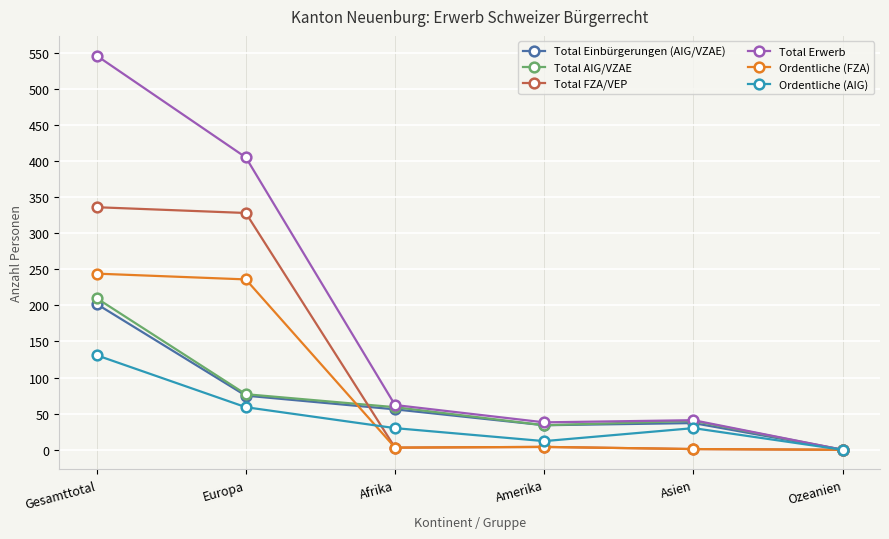

What are all the series names shown in the legend?

Total Einbürgerungen (AIG/VZAE), Total AIG/VZAE, Total FZA/VEP, Total Erwerb, Ordentliche (FZA), Ordentliche (AIG)